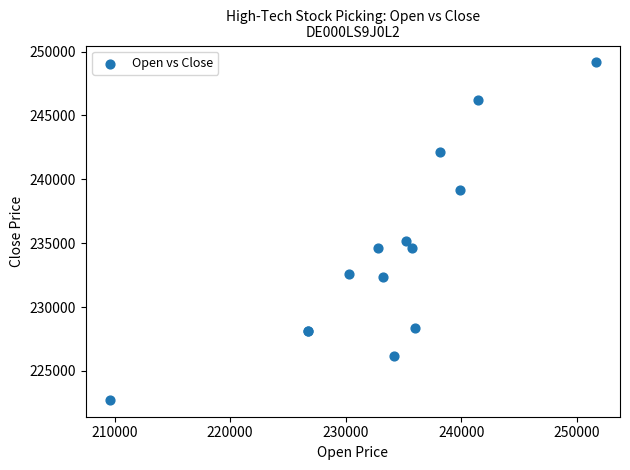

What Y value in the scatter plot is closest to 235942?

235160